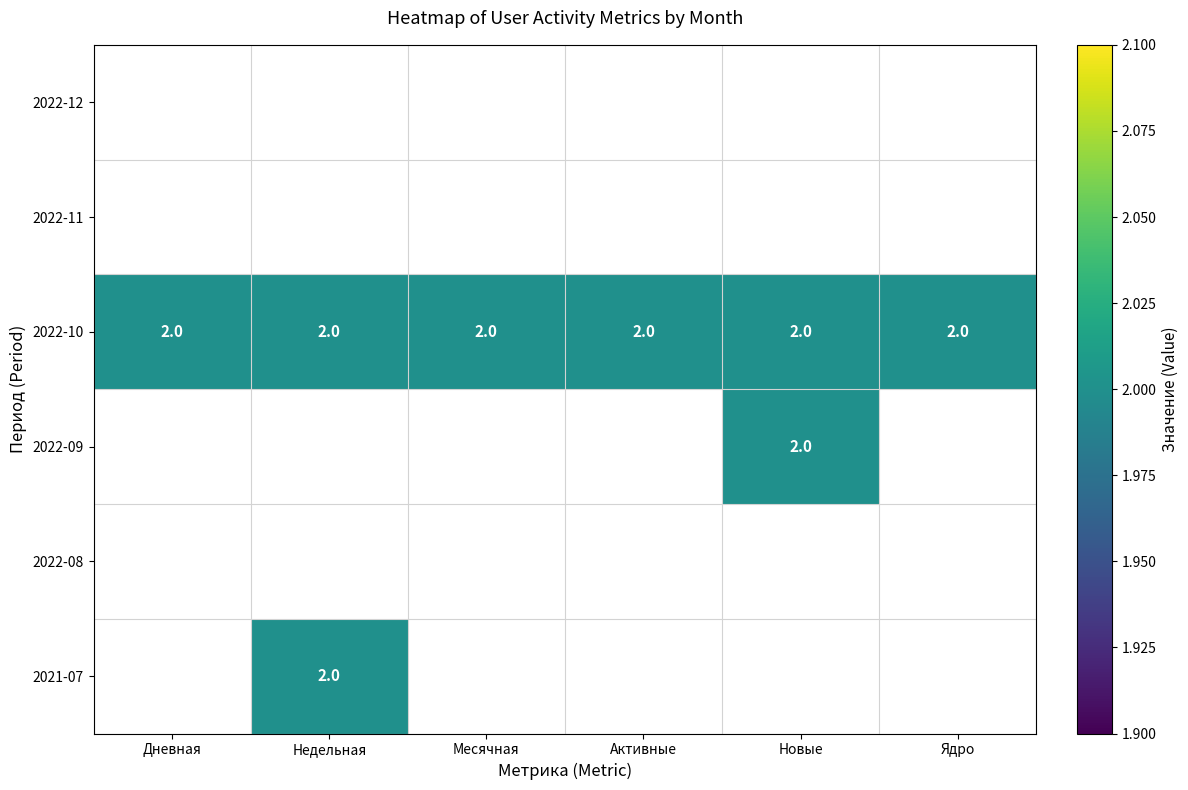

List the labels in order of 2022-09 value, largest first.

Дневная, Недельная, Месячная, Активные, Новые, Ядро